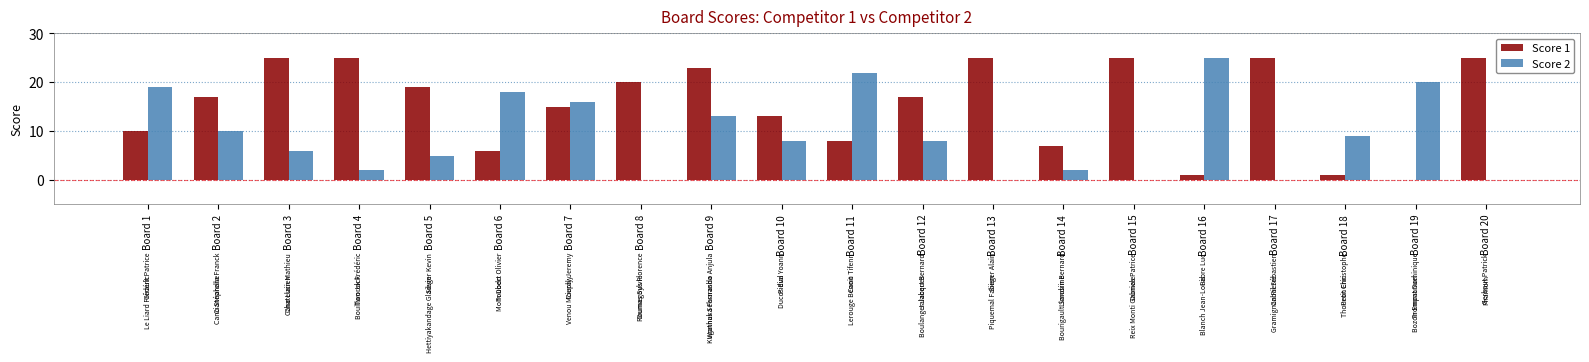

The Score 1 series shows 26 at Board 7. True or false?

False